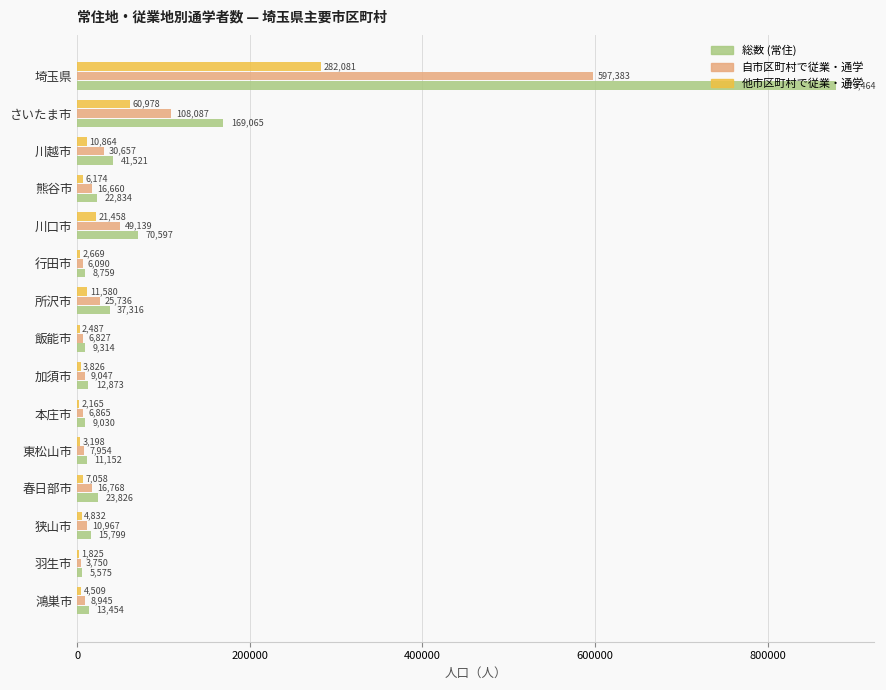

The 総数 (常住) series shows 222305 at さいたま市. True or false?

False